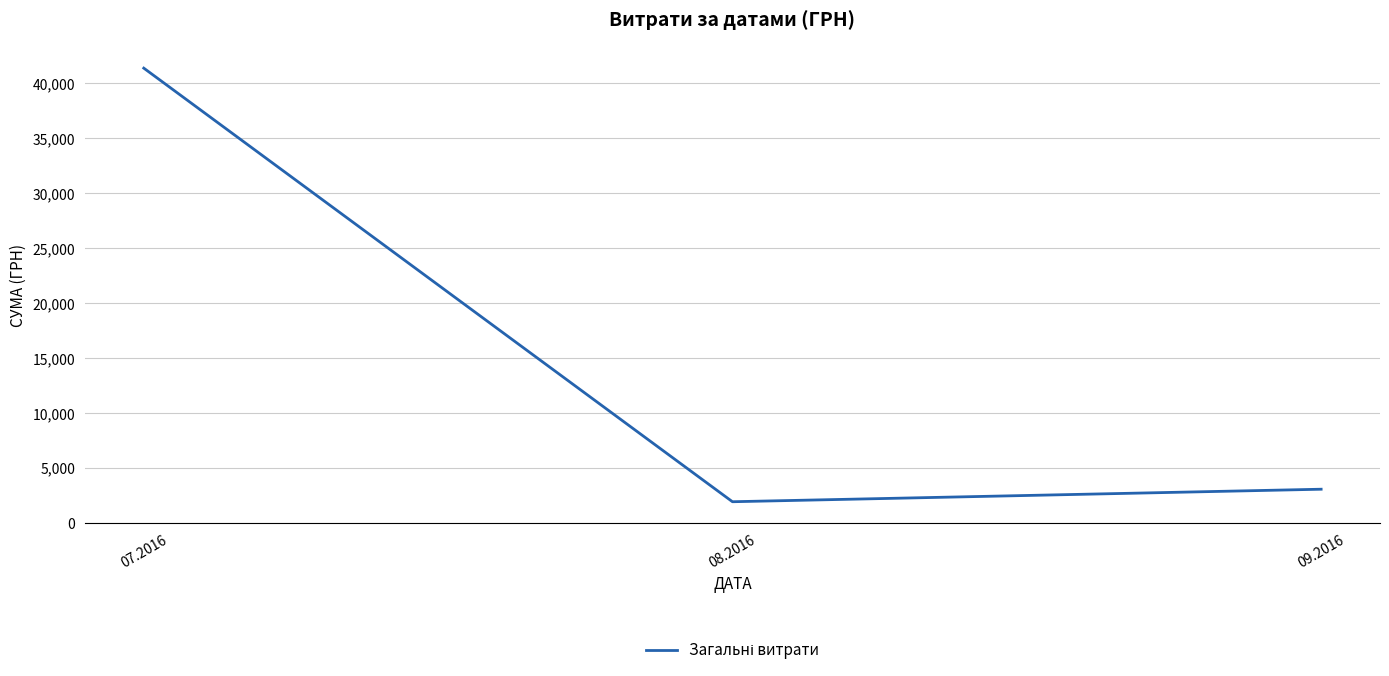

The value at 07.2016 is 41387.9. True or false?

True